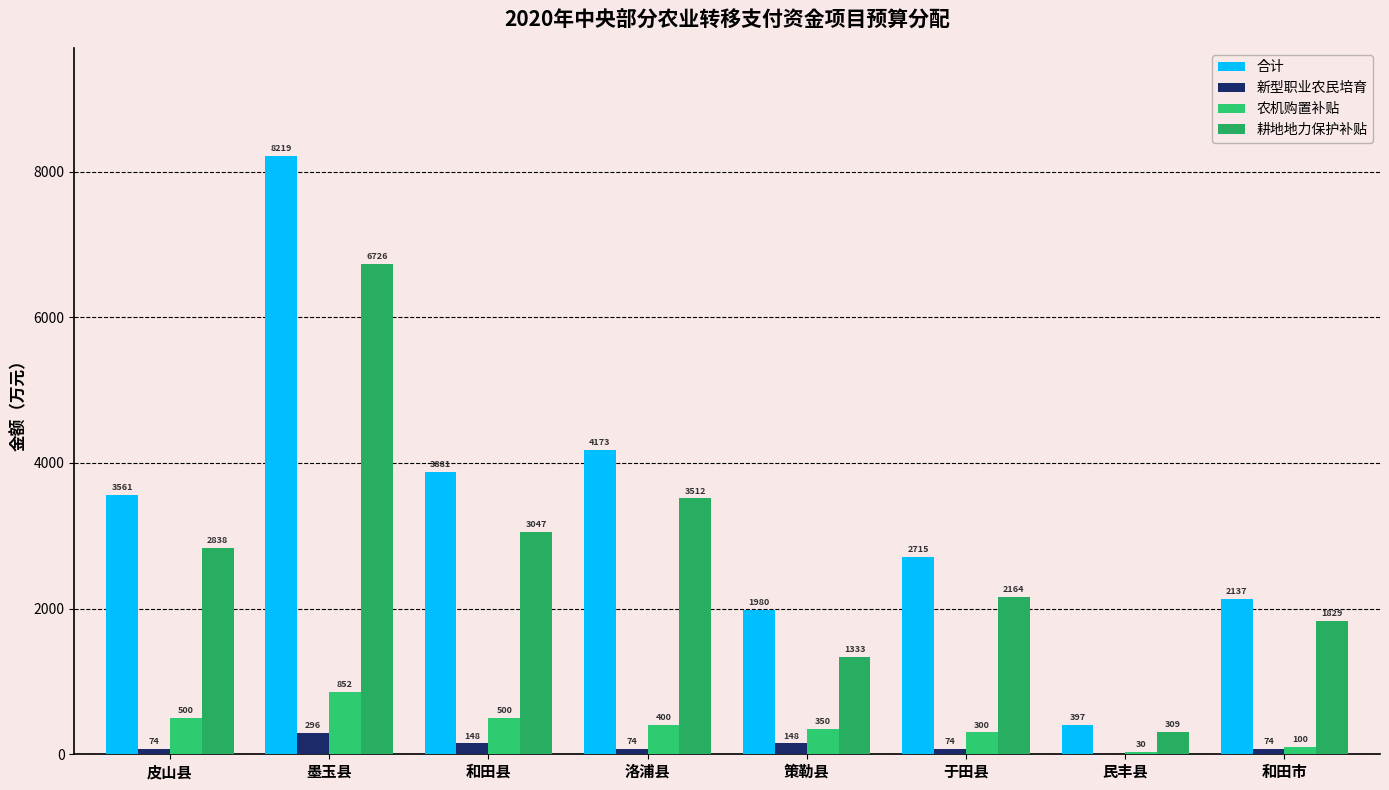

Does the chart contain stacked bars?

No